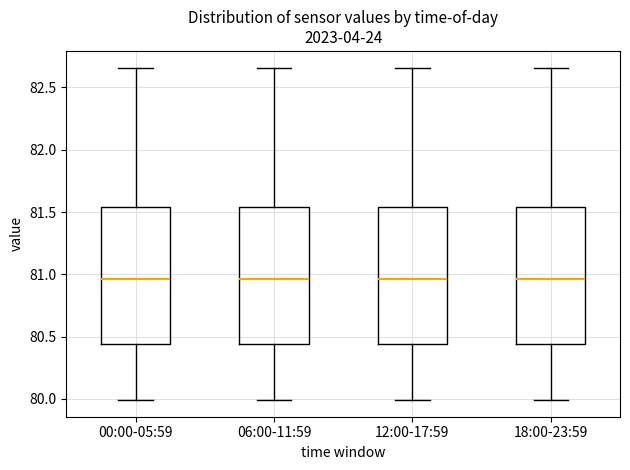

Reading left to right, read every box against the y-axis: the position of its median line, the range the box covers, and the ends of its whiskers. The values are not printed on the chart, so give them approximately, as read against the axis.

00:00-05:59: median 80.95, box 80.45 to 81.55, whiskers 80.00 to 82.65
06:00-11:59: median 80.95, box 80.45 to 81.55, whiskers 80.00 to 82.65
12:00-17:59: median 80.95, box 80.45 to 81.55, whiskers 80.00 to 82.65
18:00-23:59: median 80.95, box 80.45 to 81.55, whiskers 80.00 to 82.65